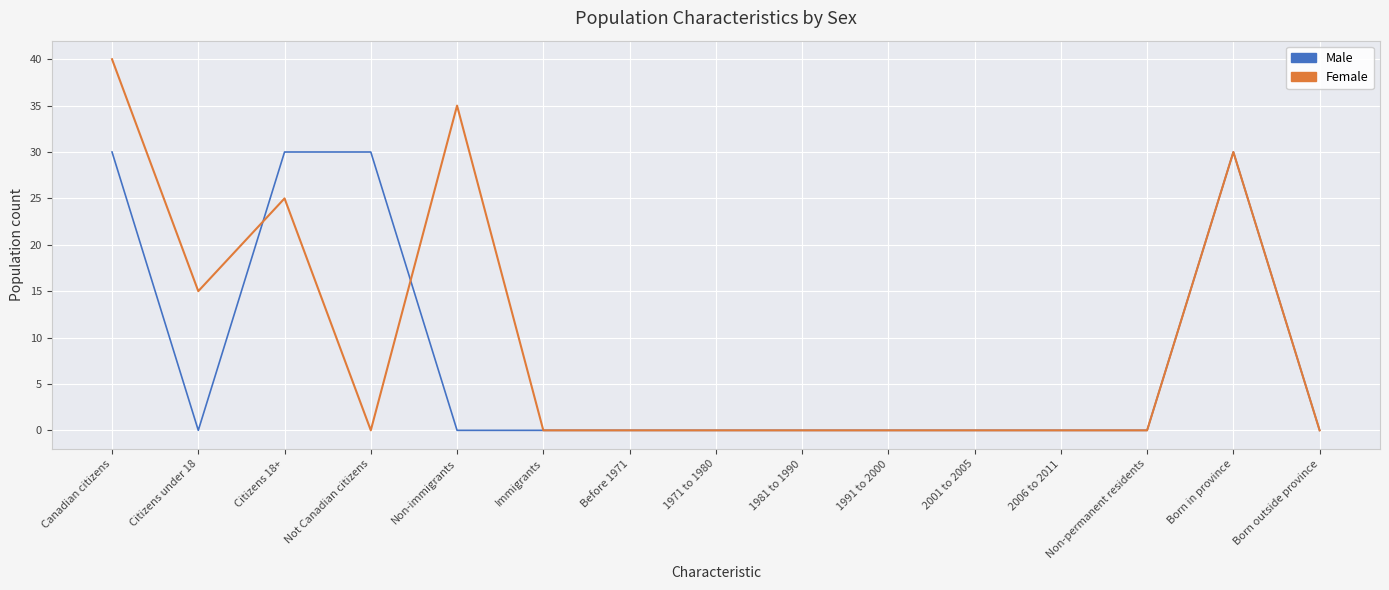

Reading right to left, list all the values displayed in this chart.

Male: 0	30	0	0	0	0	0	0	0	0	0	30	30	0	30
Female: 0	30	0	0	0	0	0	0	0	0	35	0	25	15	40